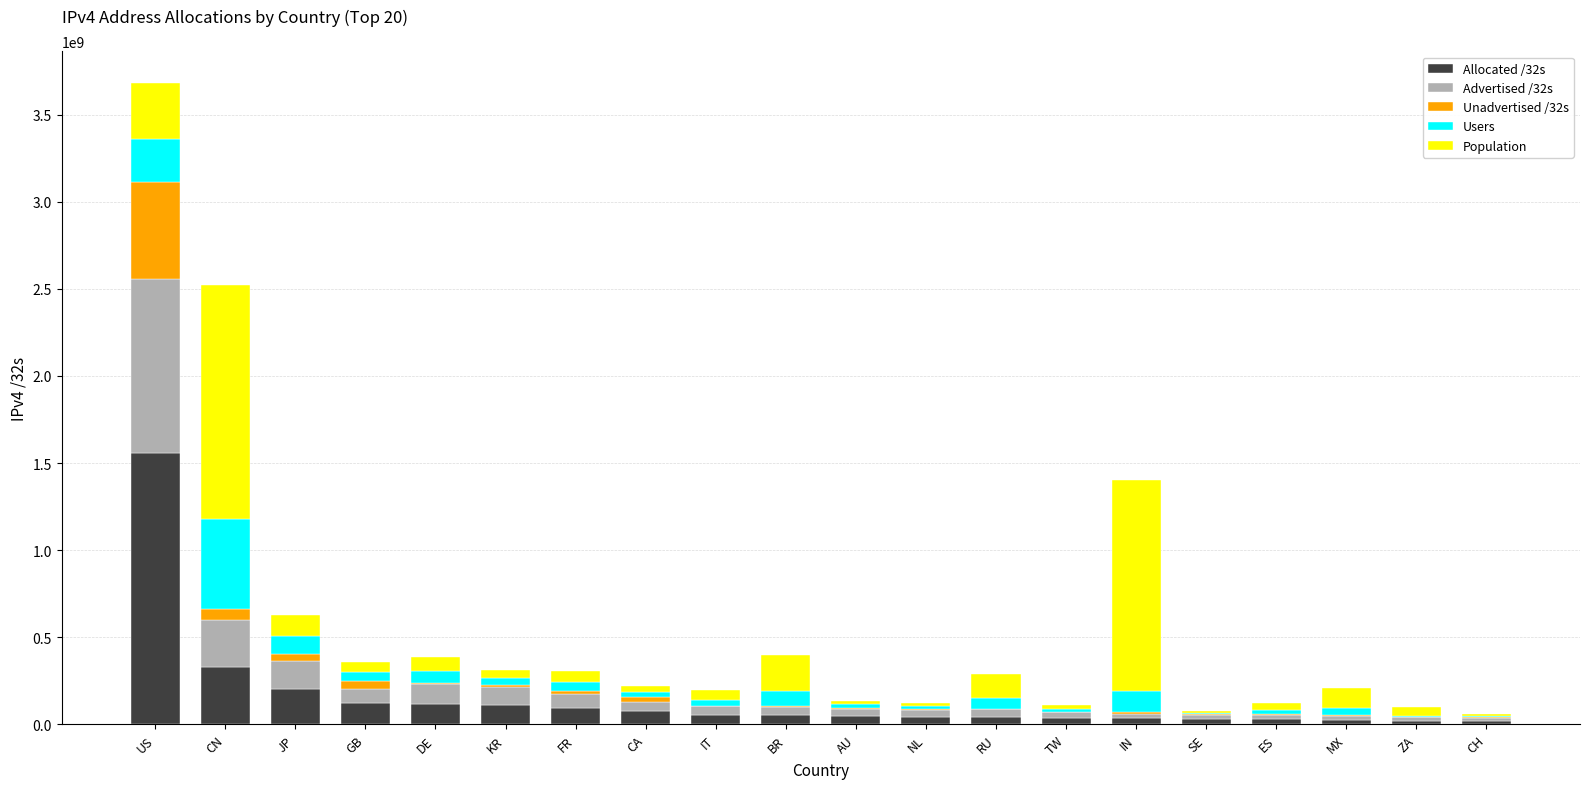

At which category is the sum across all series the highest?

US